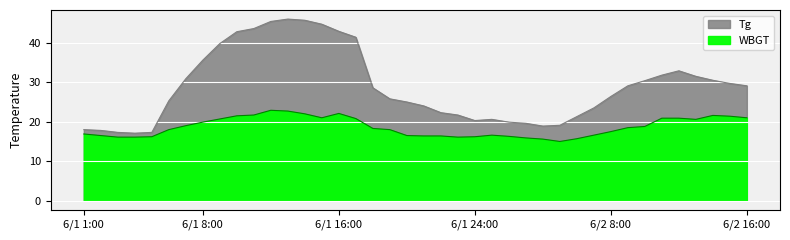

At which category is the sum across all series the highest?

6/1 13:00